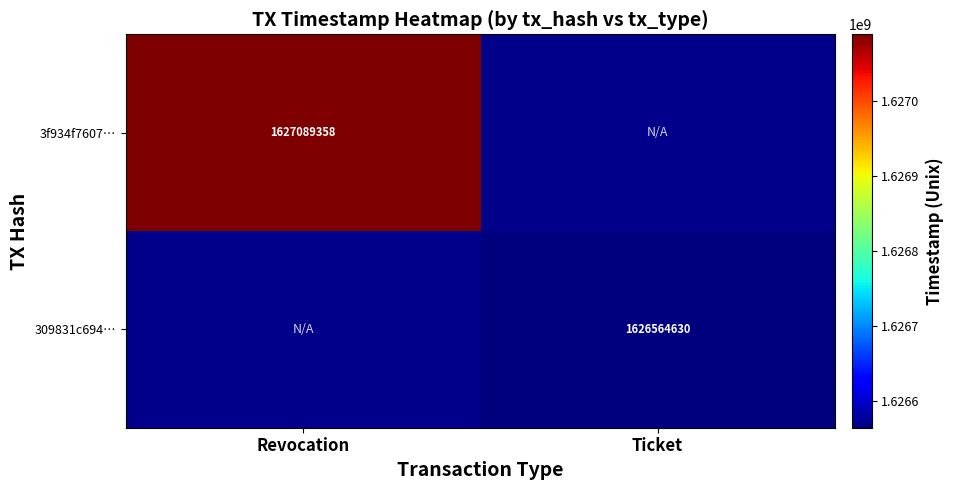

The 3f934f7607… series shows 569225421.2 at Revocation. True or false?

False